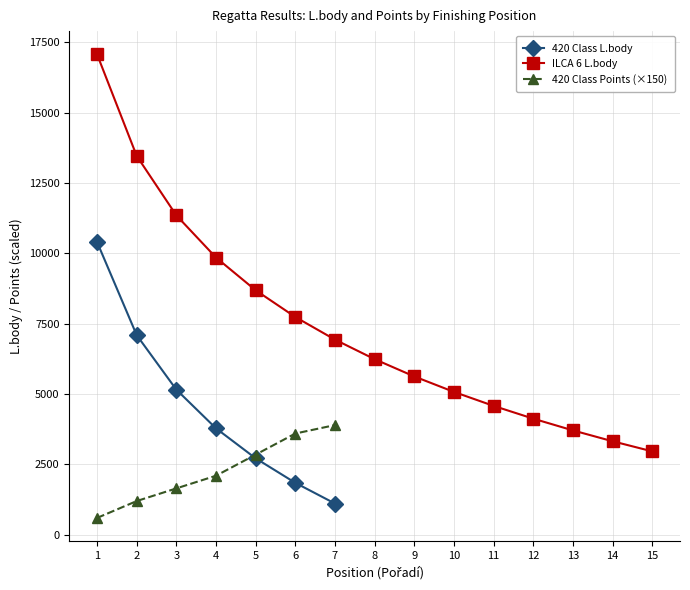

The value of 420 Class Points (×150) at 5 is 4532. True or false?

False